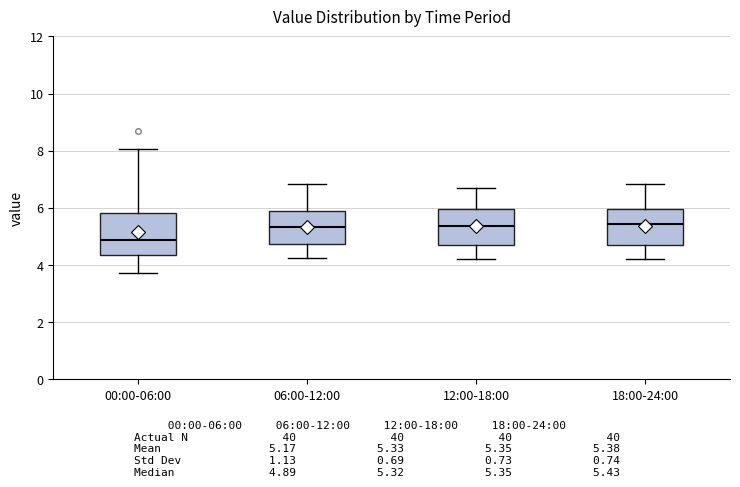

Reading left to right, read every box against the y-axis: the position of its median line, the range the box covers, and the ends of its whiskers. The values are not printed on the chart, so give them approximately, as read against the axis.

00:00-06:00: median 4.8, box 4.4 to 5.8, whiskers 3.8 to 8.0
06:00-12:00: median 5.4, box 4.8 to 5.8, whiskers 4.2 to 6.8
12:00-18:00: median 5.4, box 4.6 to 6.0, whiskers 4.2 to 6.8
18:00-24:00: median 5.4, box 4.6 to 6.0, whiskers 4.2 to 6.8